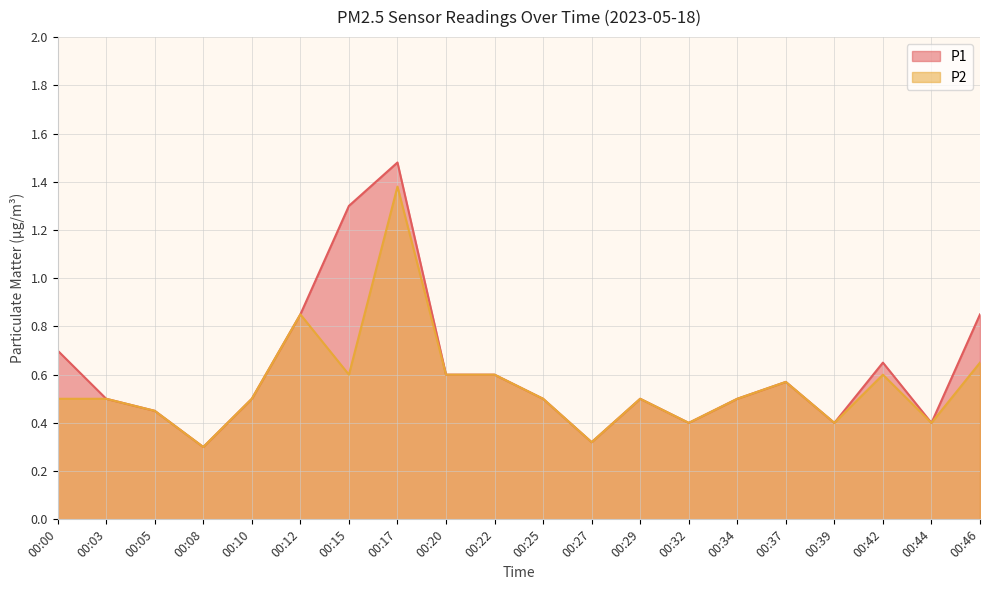

The P2 series shows 0.2 at 00:03. True or false?

False